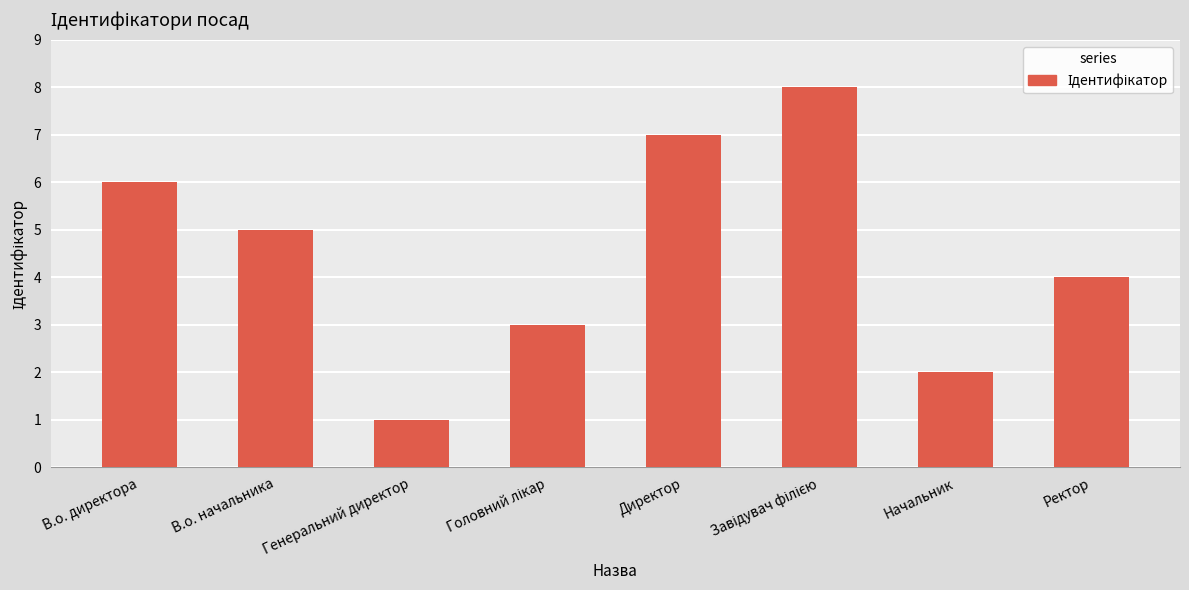

What value does the data have at Ректор?

4